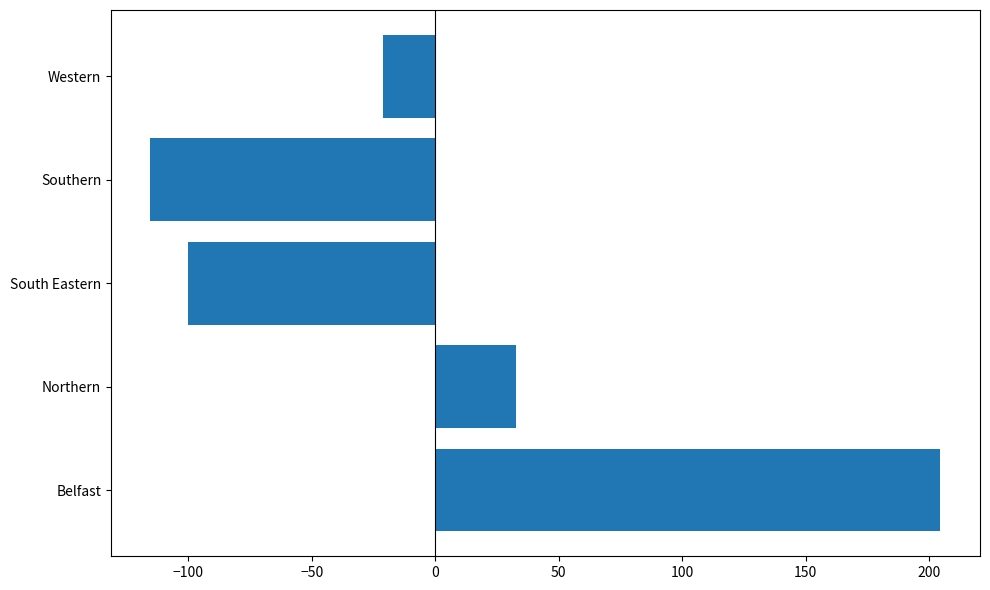

How many values are above zero?

2